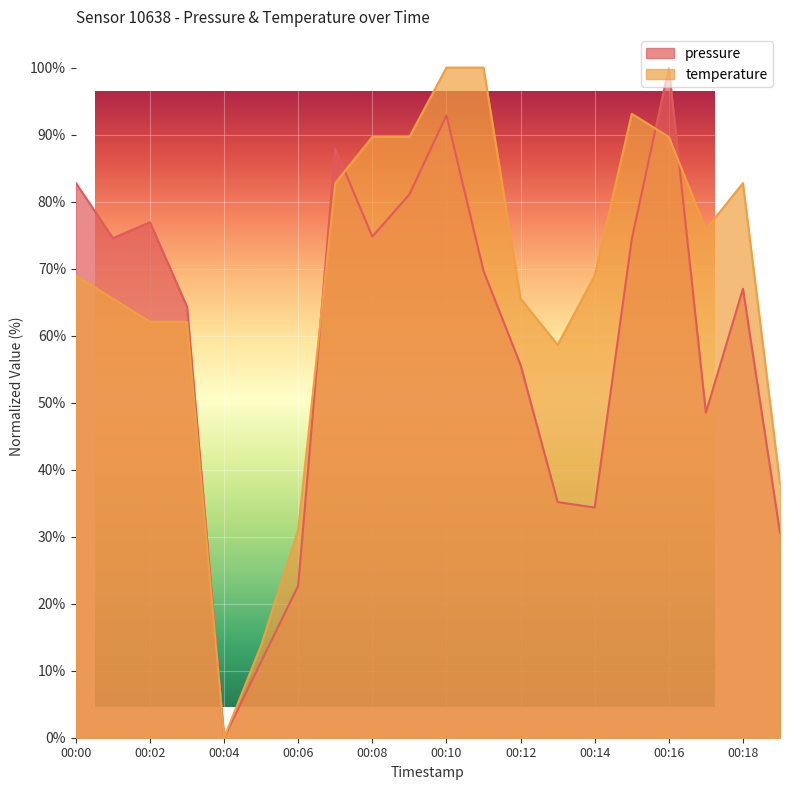

How many interior local peaks does the pressure series have?

5